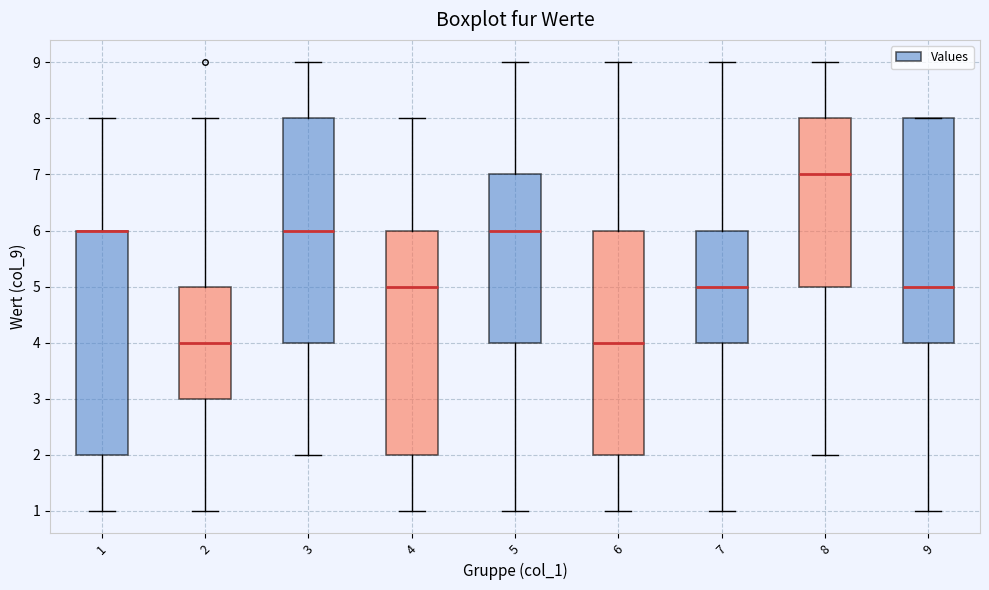

Where is the lower edge of the box at x = 1 on the y-axis? The values are not printed on the chart, so give them approximately, as read against the axis.

2